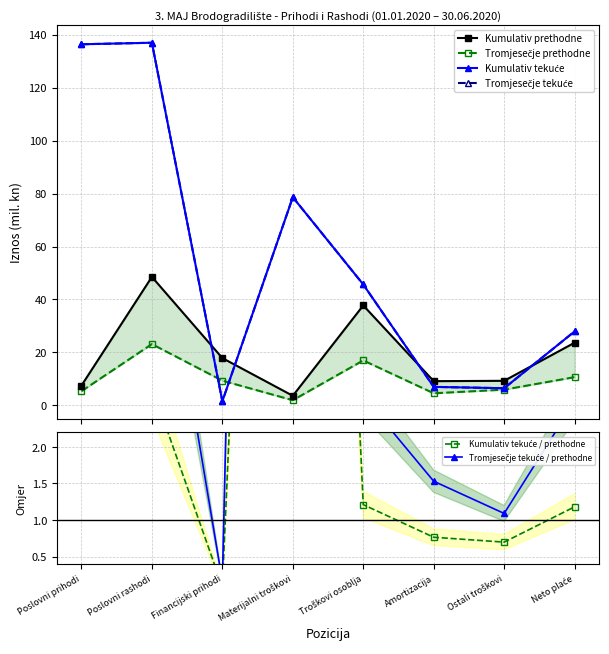

At which category does Tromjesečje tekuće / prethodne reach its first local valley?

Financijski prihodi